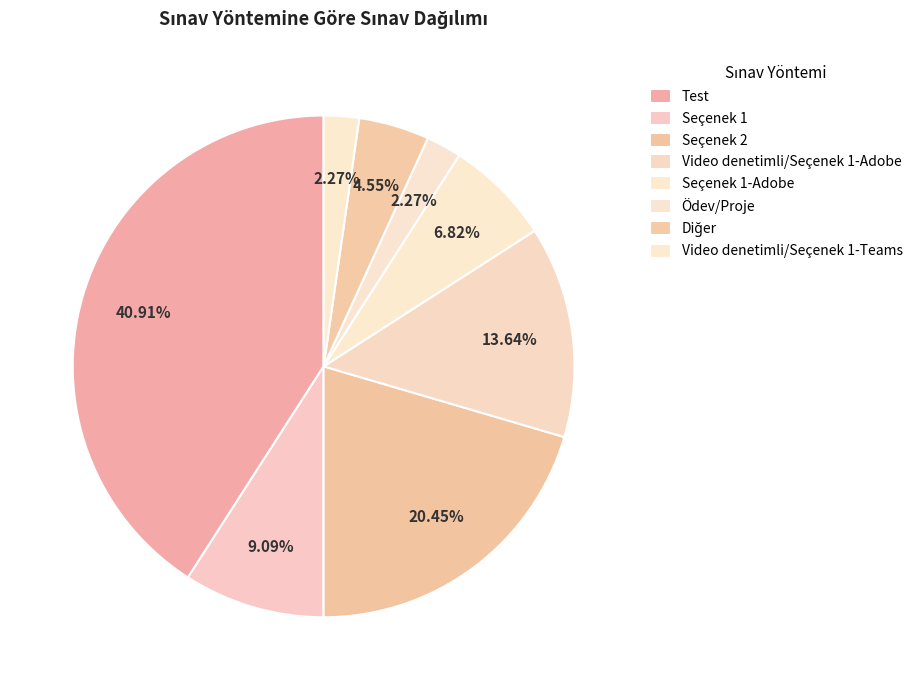

Count the number of slices in the pie.

8